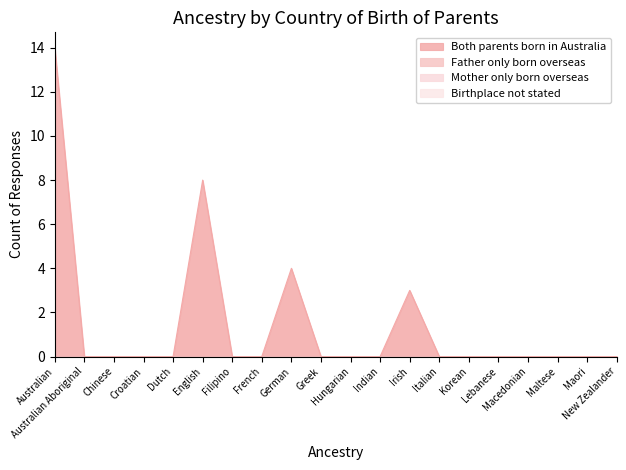

True or false: Mother only born overseas has more than 1 interior local peaks.

False